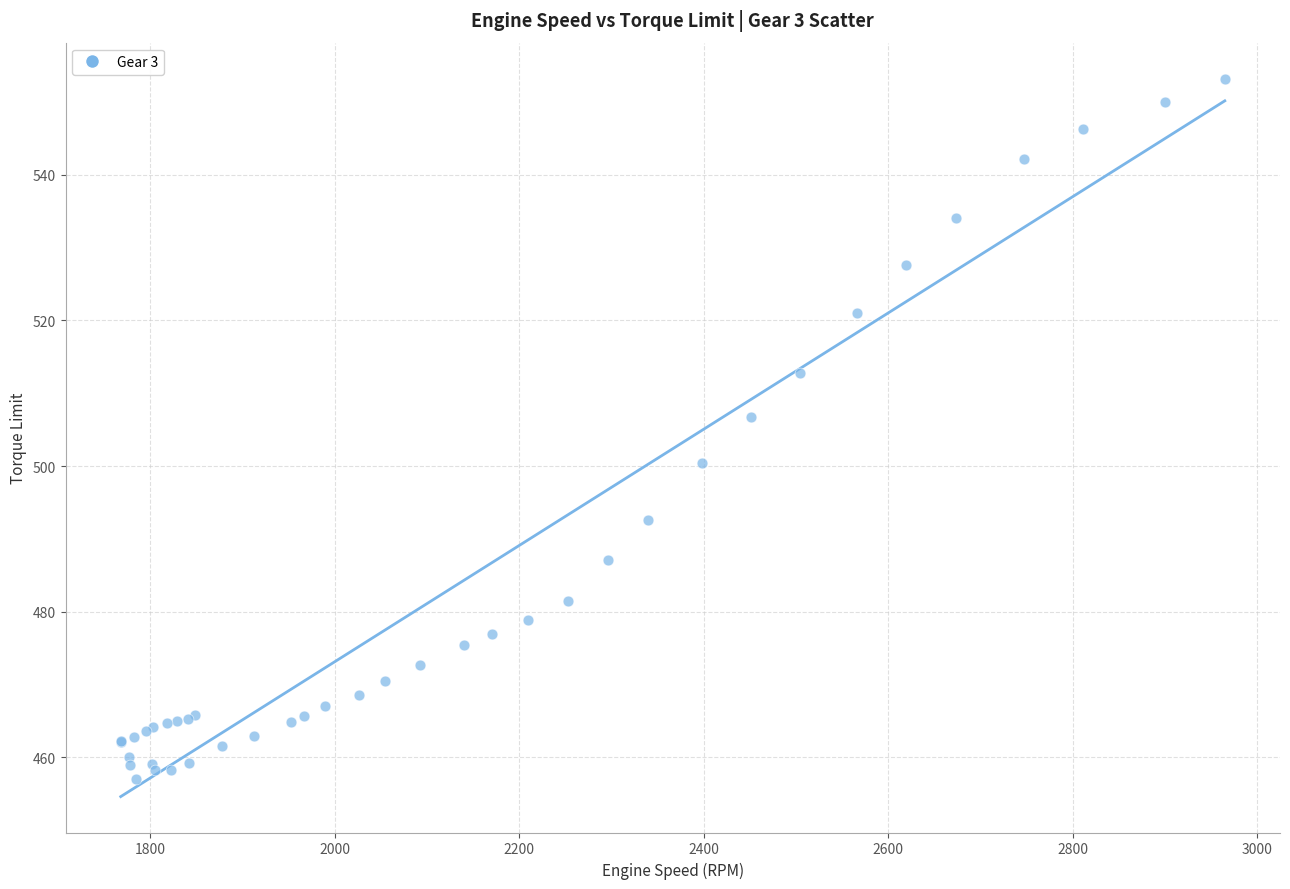

What Y value in the scatter plot is closest to 505?

506.8